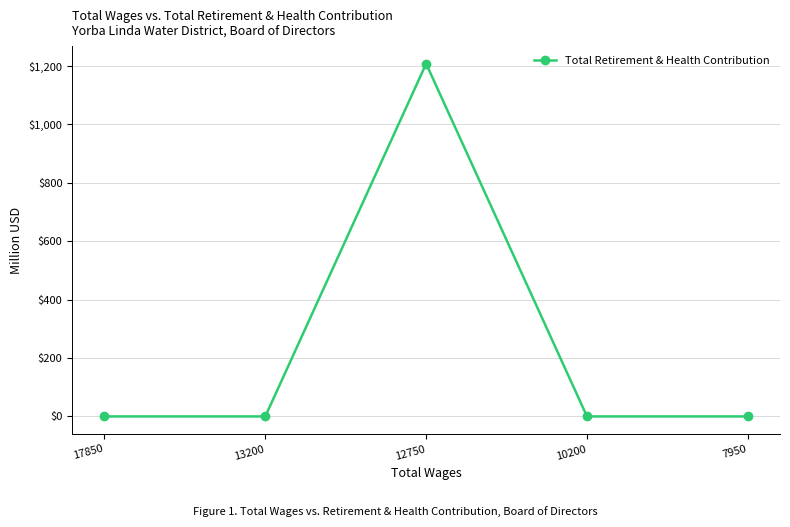

What is the sum of all values?

1208